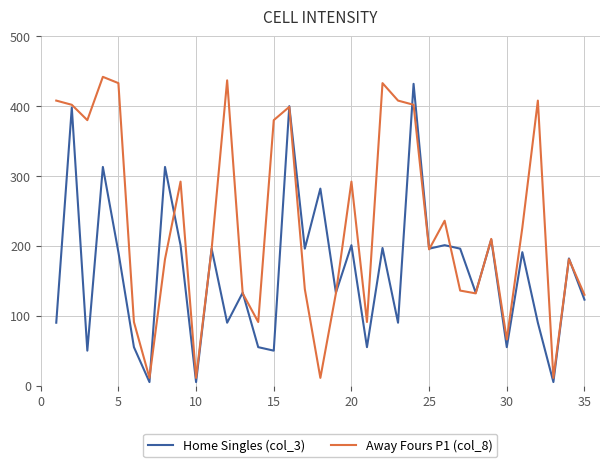

Rank the series by their maximum value, from lowest to highest.

Home Singles (col_3), Away Fours P1 (col_8)